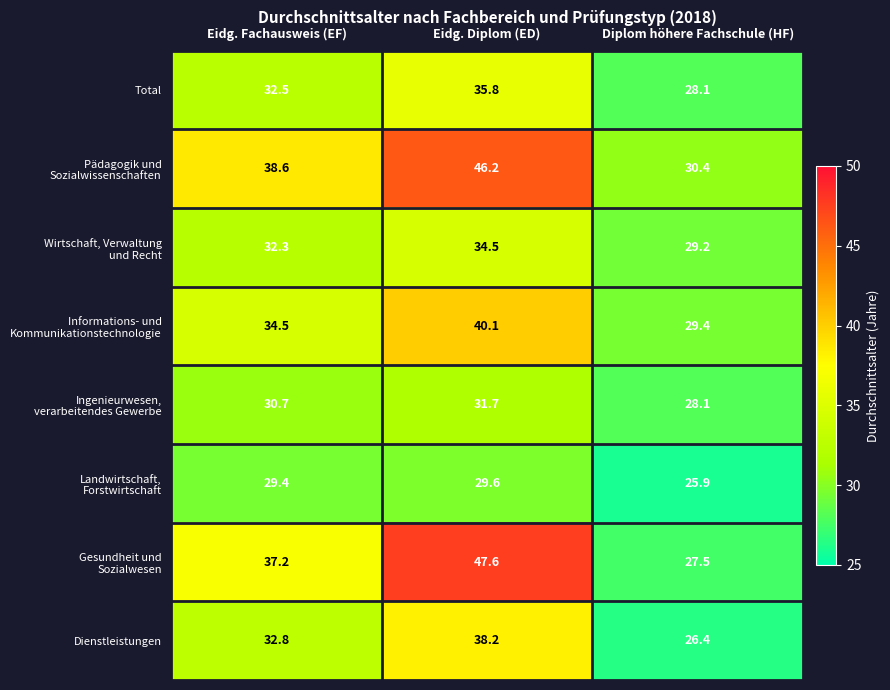

Which category has the highest value across all series?

Eidg. Diplom (ED)